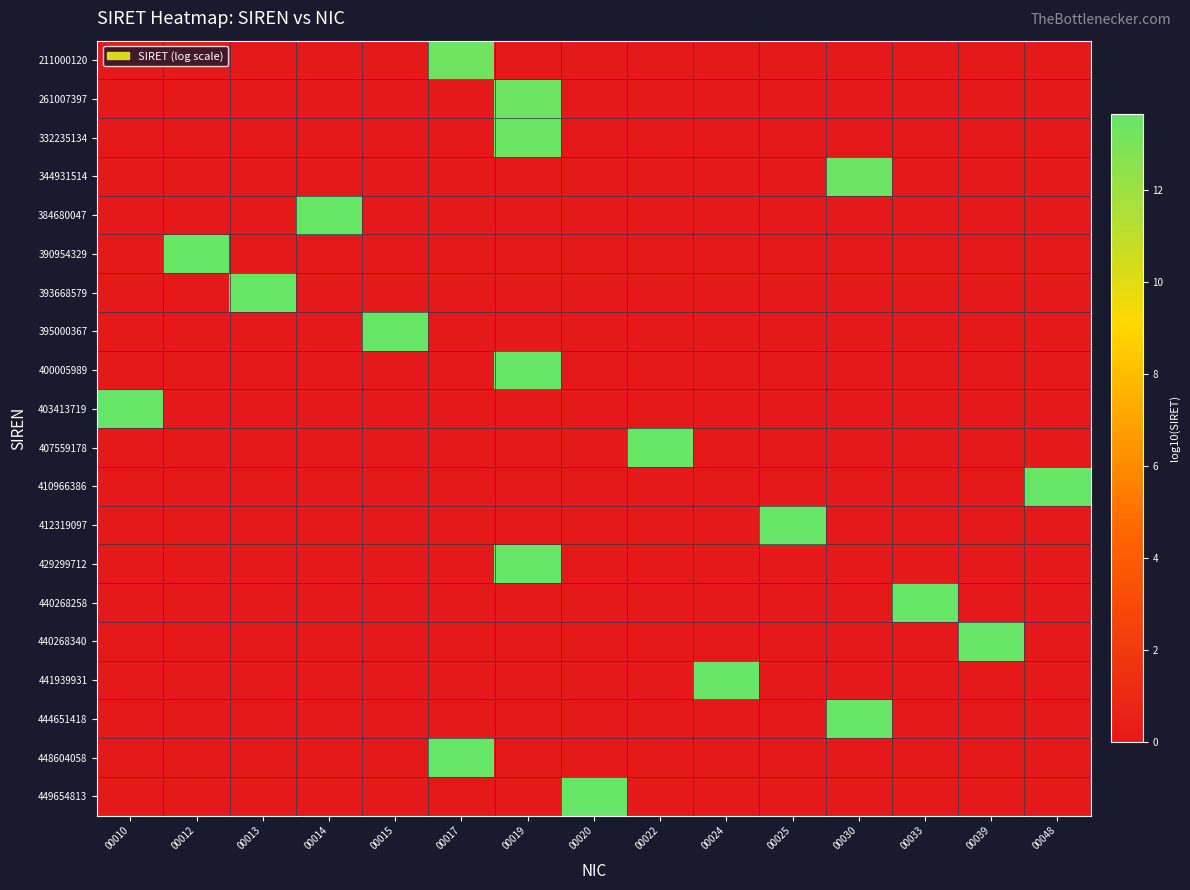

Rank the series by their maximum value, from lowest to highest.

211000120, 261007397, 332235134, 344931514, 384680047, 390954329, 393668579, 395000367, 400005989, 403413719, 407559178, 410966386, 412319097, 429299712, 440268258, 440268340, 441939931, 444651418, 448604058, 449654813